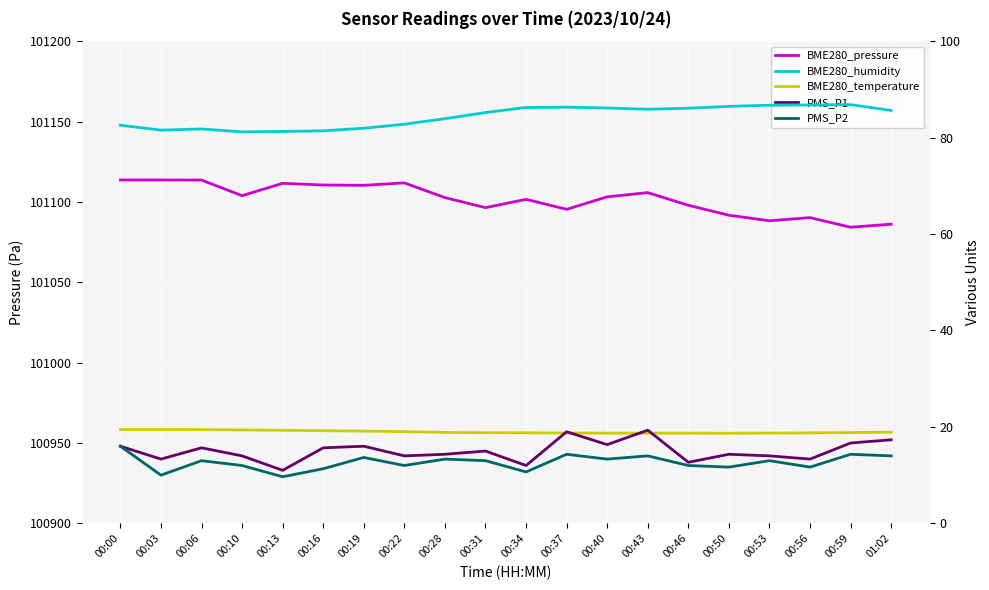

What is the difference between the second highest and minimum values in the PMS_P1 series?

8.0